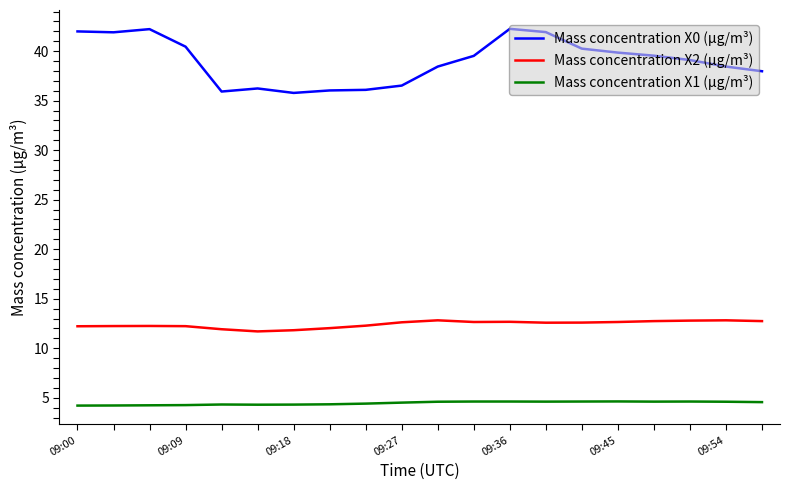

What are all the series names shown in the legend?

Mass concentration X0 (μg/m³), Mass concentration X2 (μg/m³), Mass concentration X1 (μg/m³)